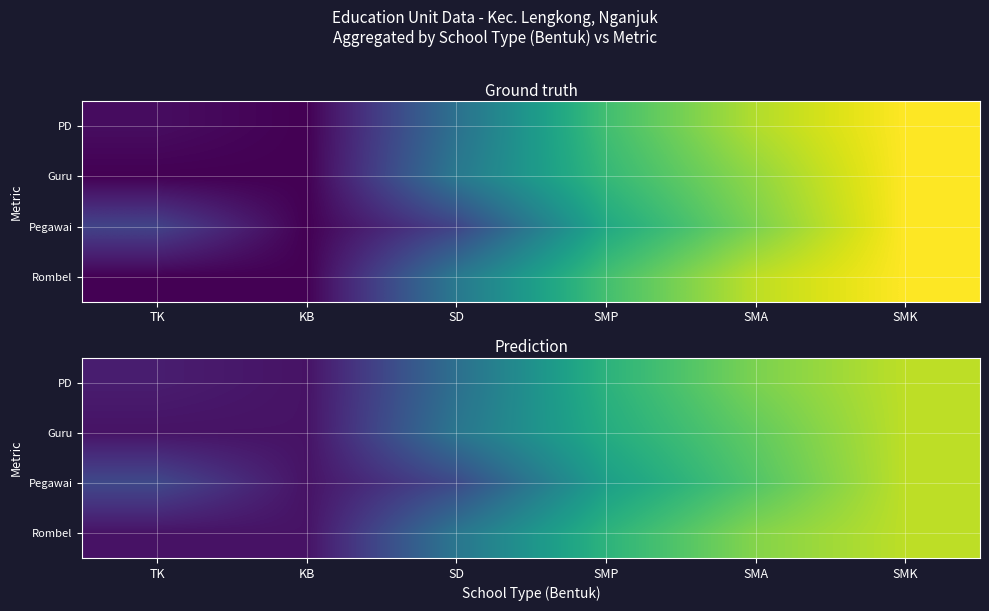

Which series changed the most between TK and SMA?

Rombel